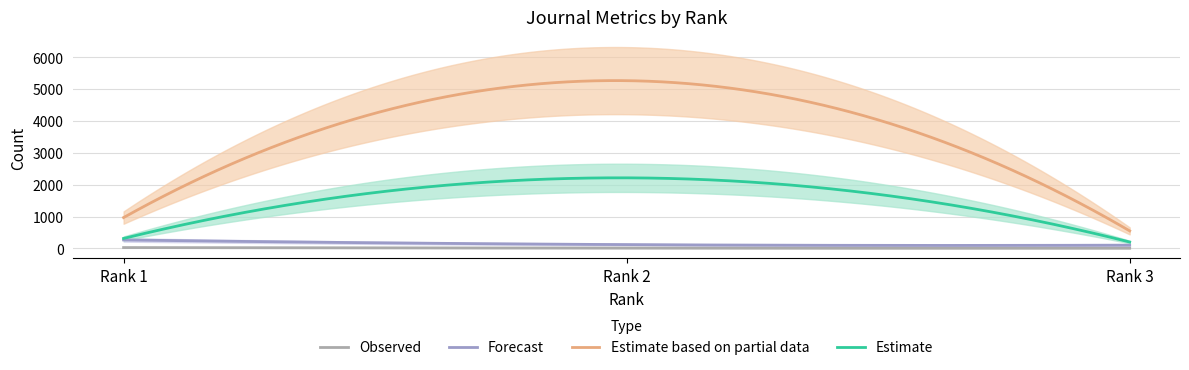

Which category has the highest value across all series?

Rank 2